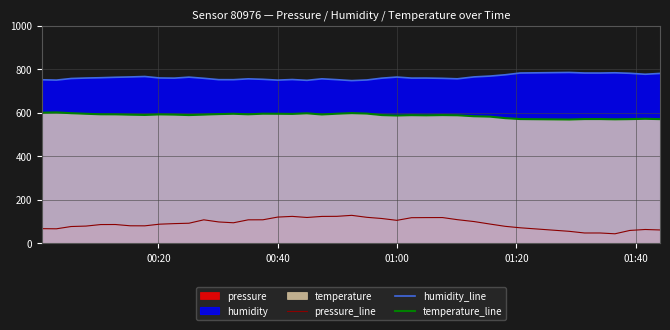

Count the number of categories in the chart.

40